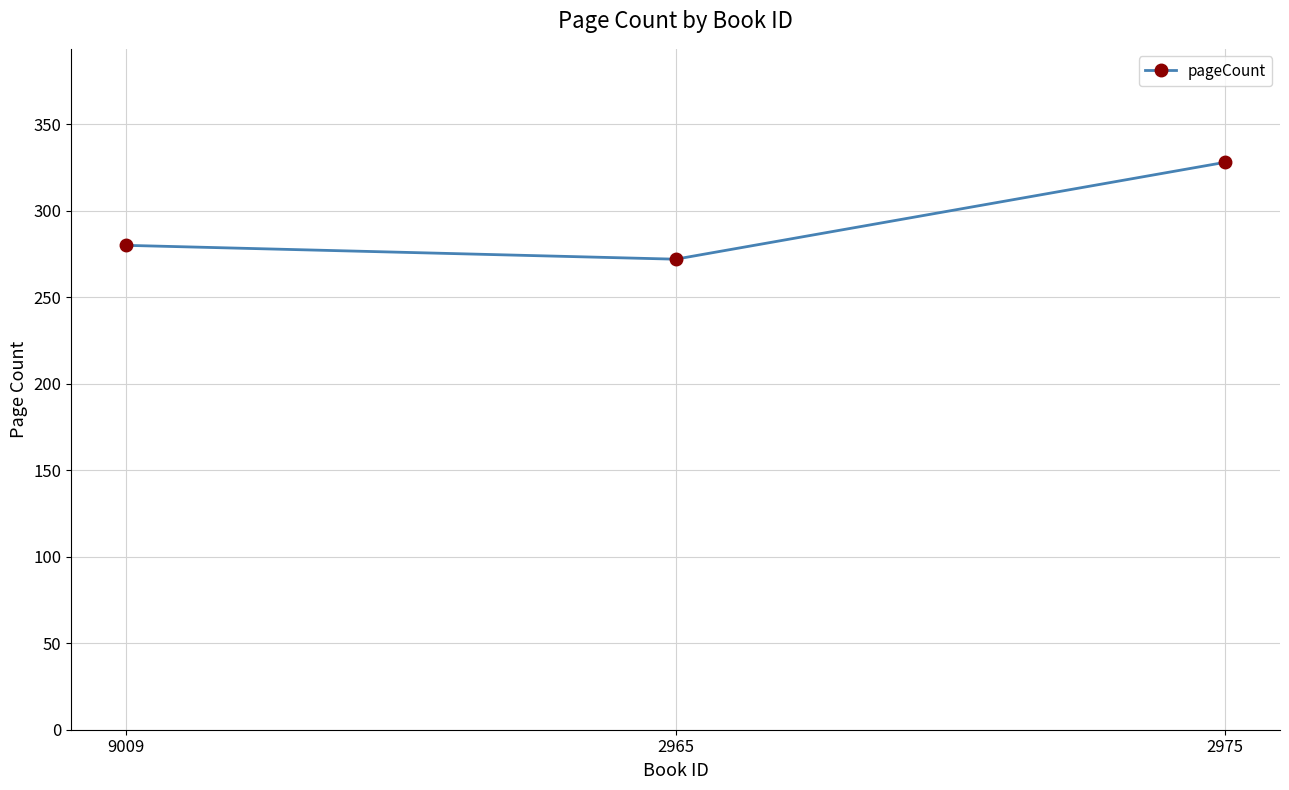

What is the difference between the maximum and second lowest values?

48